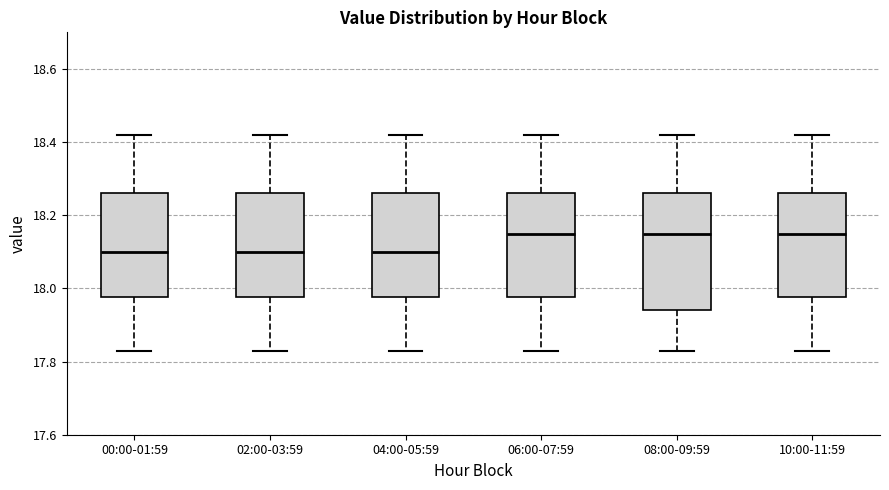

Where is the lower edge of the box for 08:00-09:59 on the y-axis? The values are not printed on the chart, so give them approximately, as read against the axis.

17.94